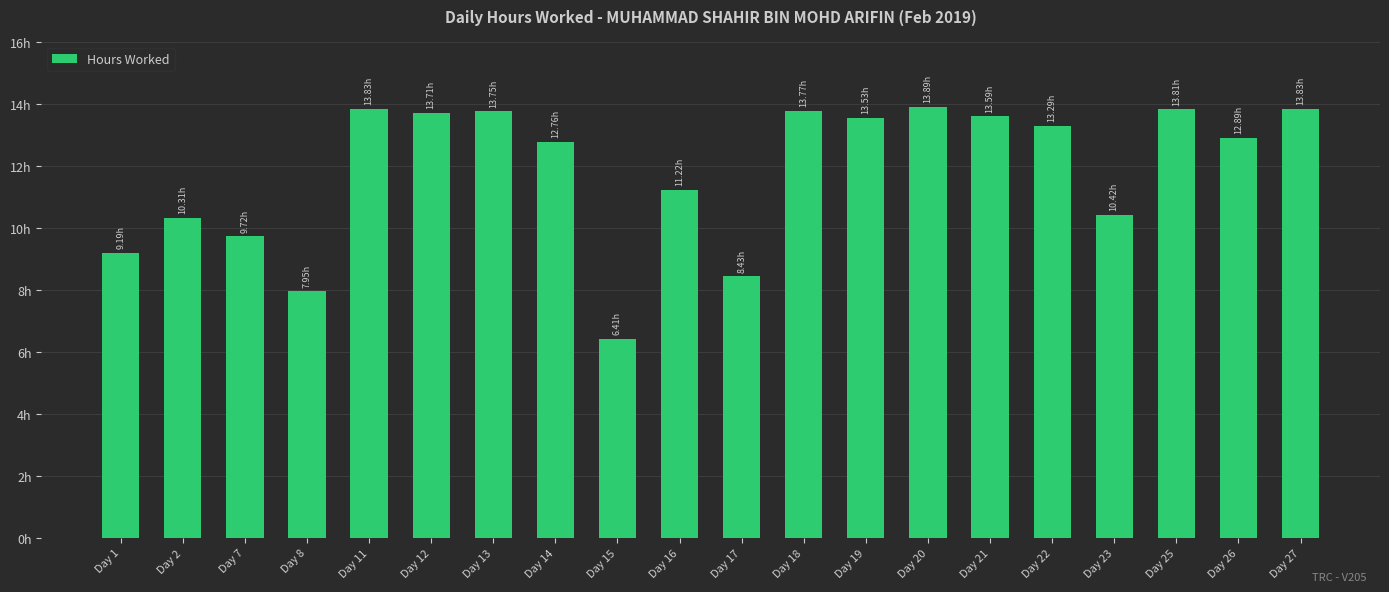

What is the average value?

11.8